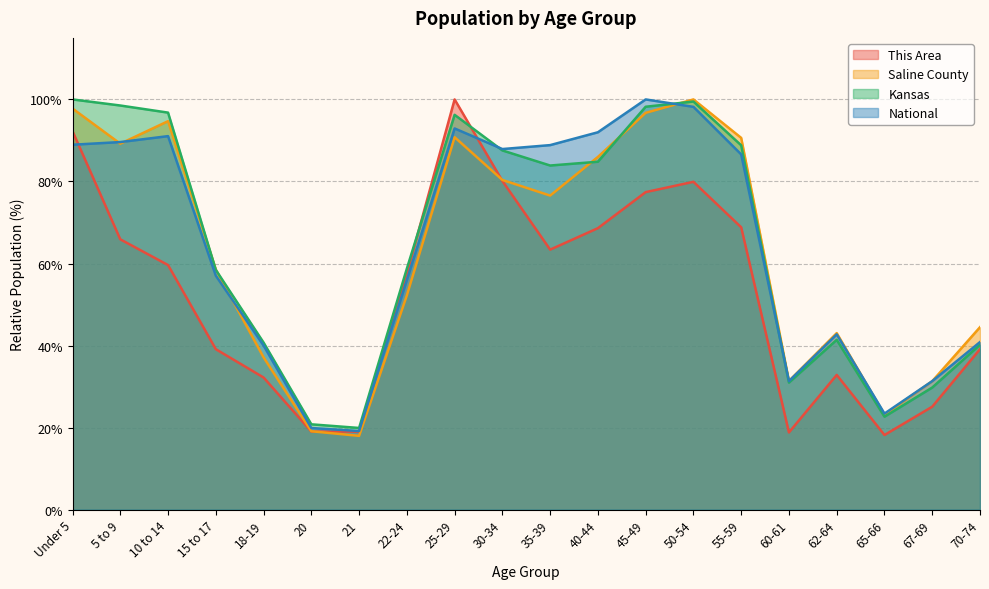

At which label does National reach its peak?

45-49